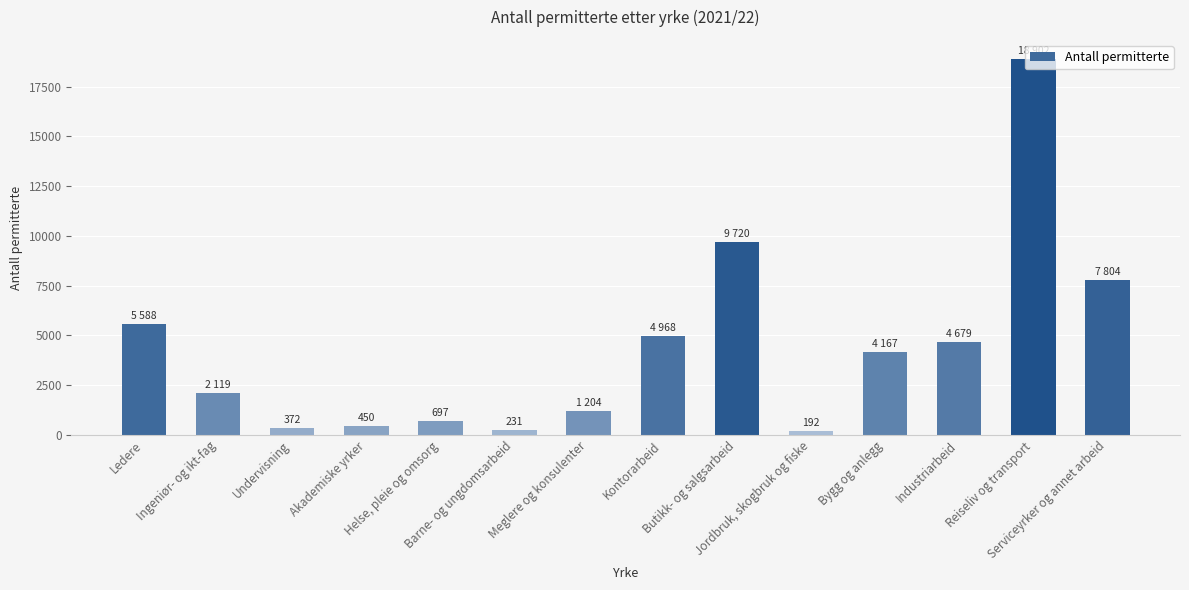

What is the ratio of the value at Reiseliv og transport to the value at Jordbruk, skogbruk og fiske?

98.4